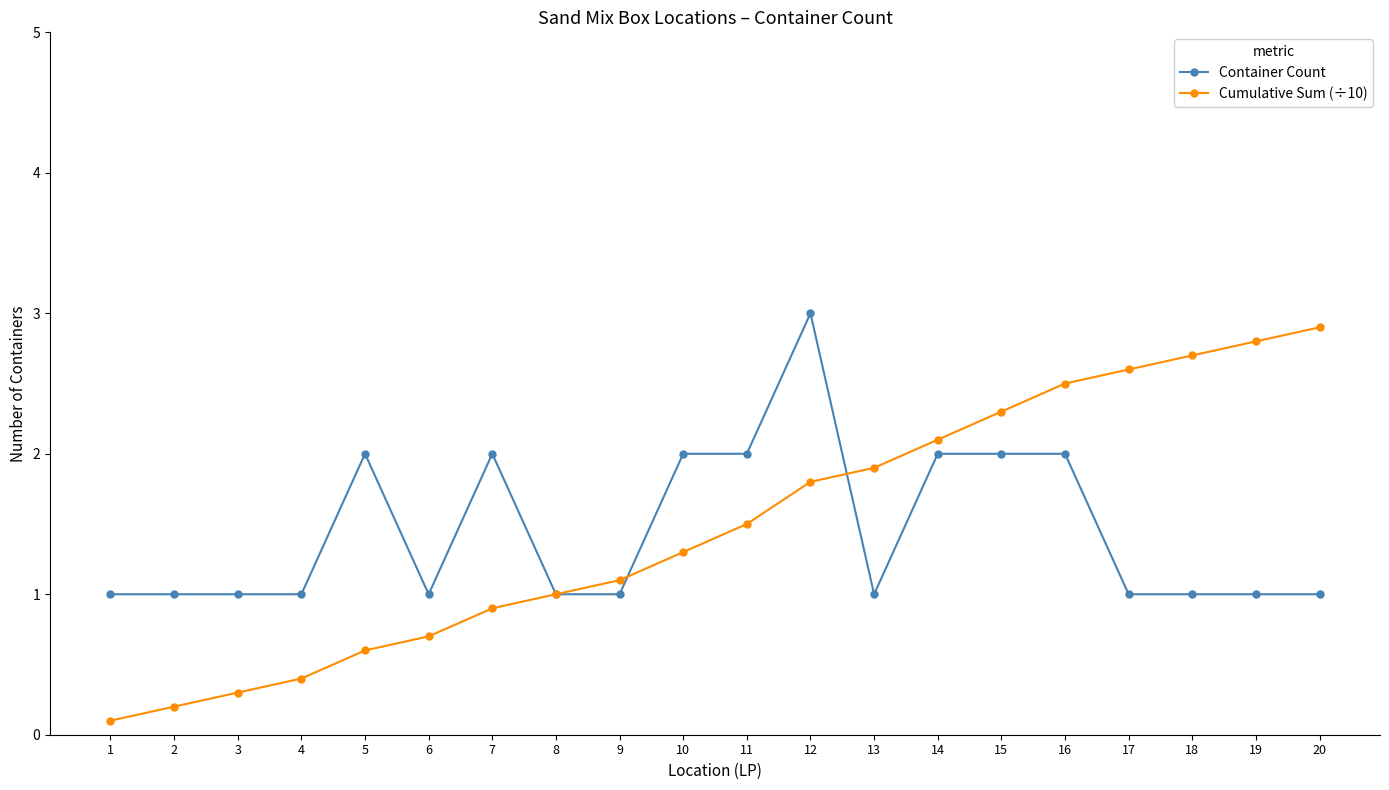

How many distinct data groups are displayed?

2